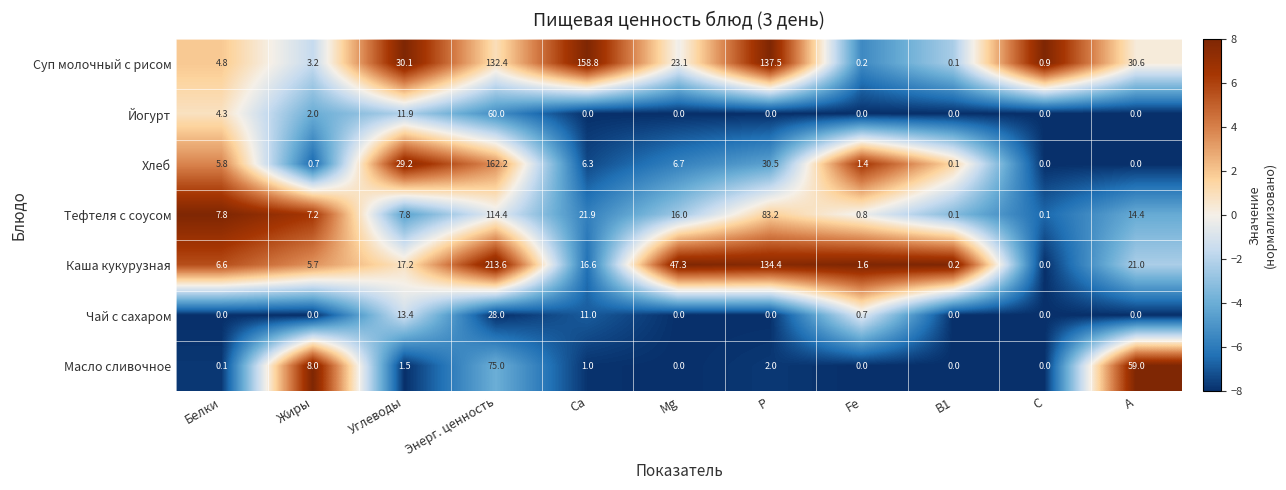

At how many categories does at least one series exceed 7?

8